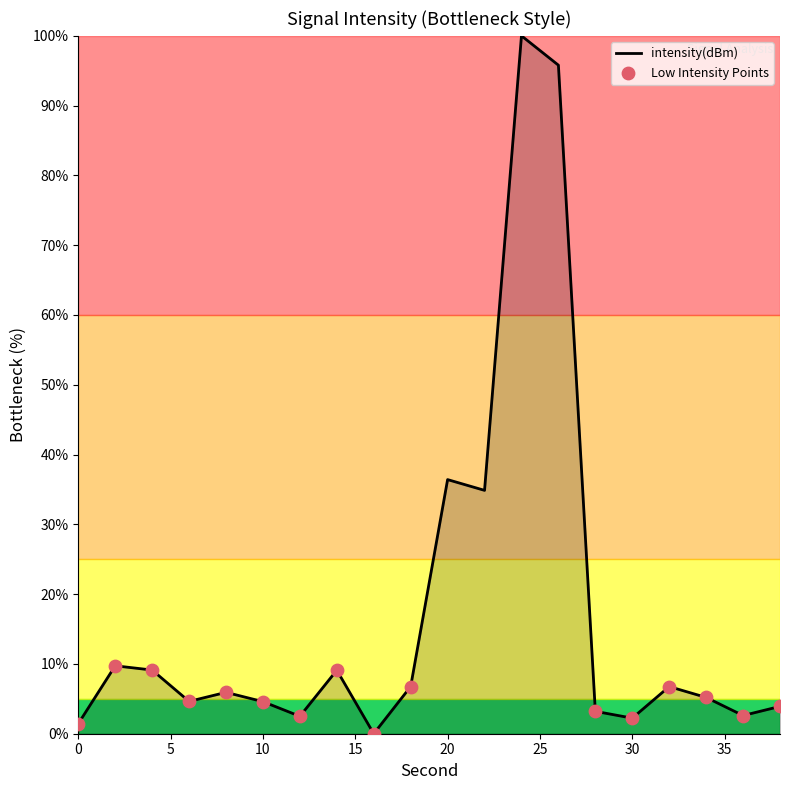

What is the difference between the maximum and minimum values?

100.0